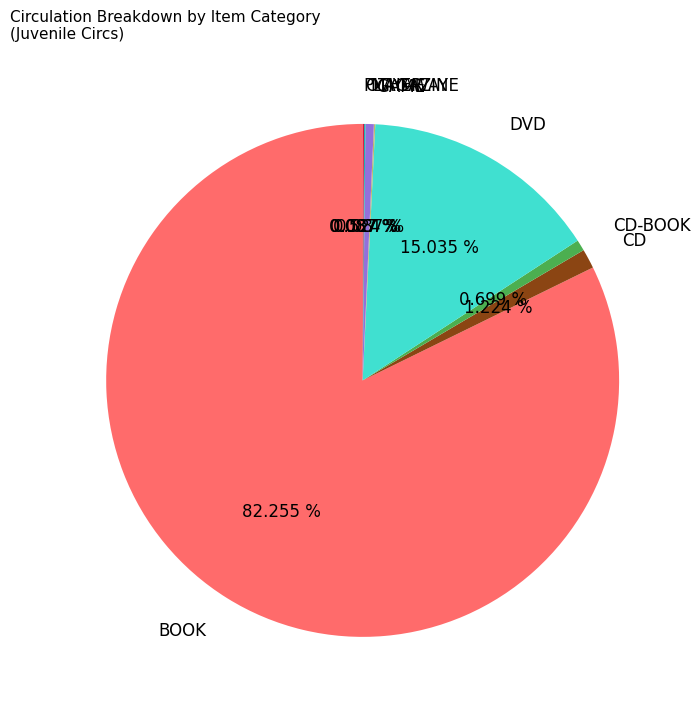

What is the largest slice in the pie chart?

BOOK